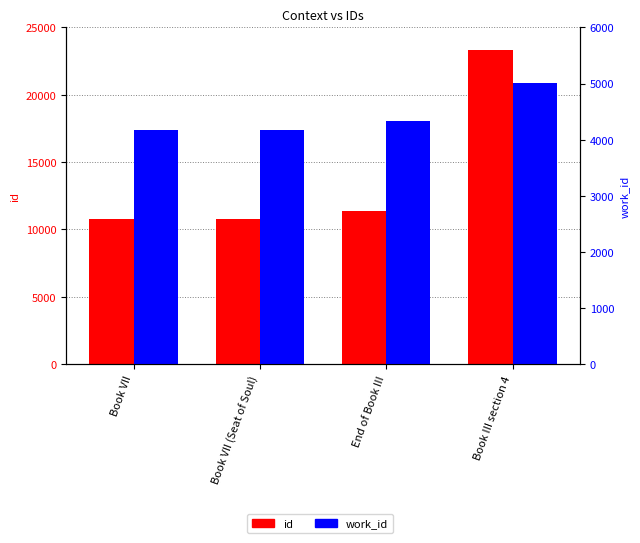

The value of work_id at Book VII (Seat of Soul) is 6283. True or false?

False